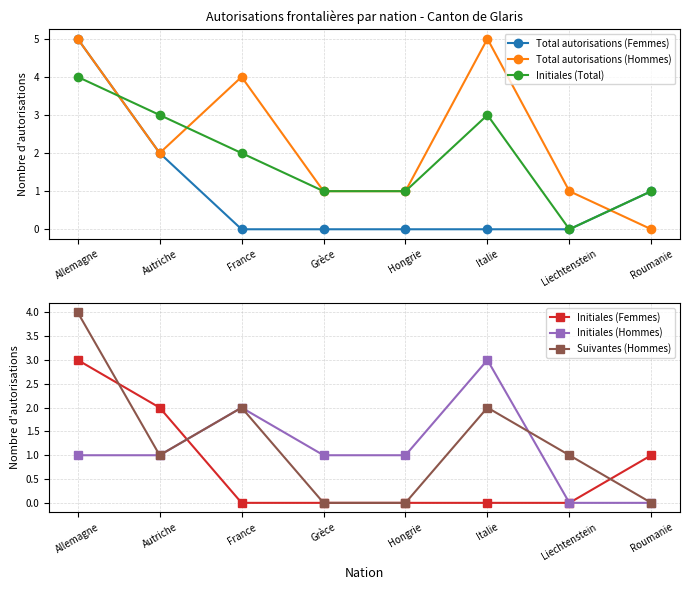

Which has a higher value, Roumanie or Grèce?

Roumanie